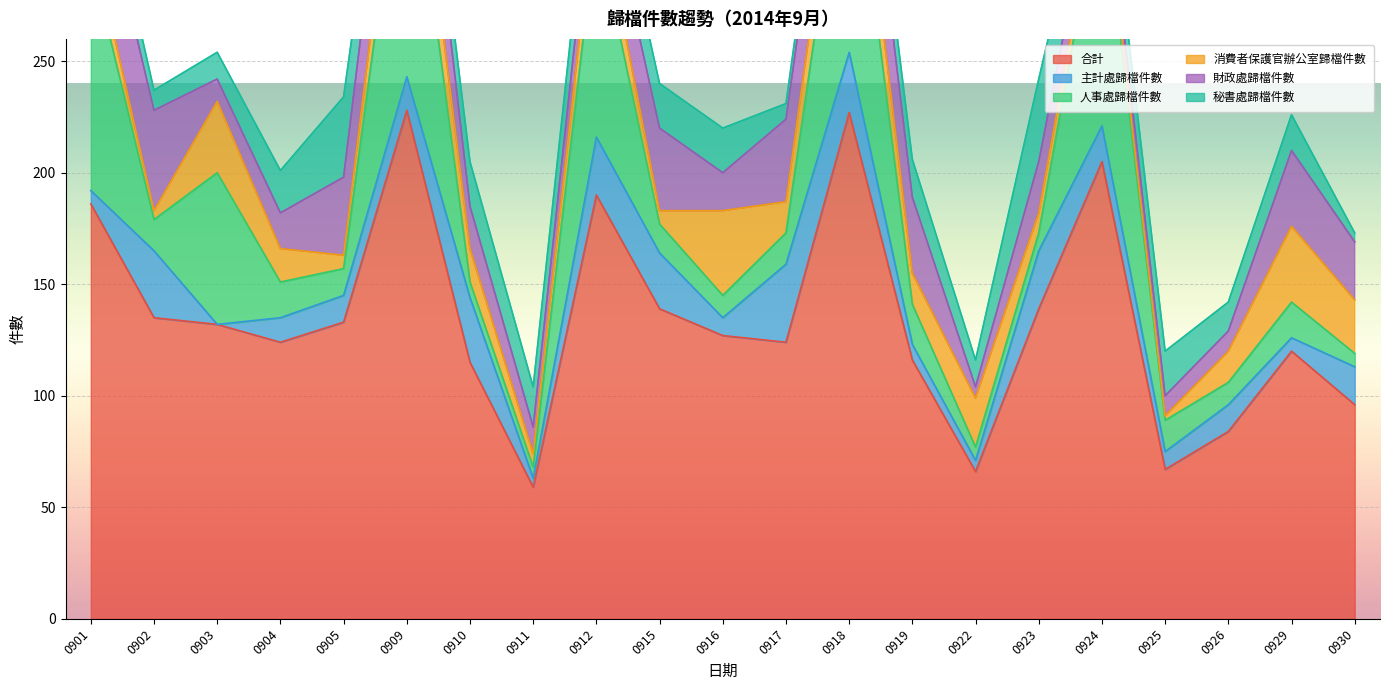

What are all the series names shown in the legend?

合計, 主計處歸檔件數, 人事處歸檔件數, 消費者保護官辦公室歸檔件數, 財政處歸檔件數, 秘書處歸檔件數